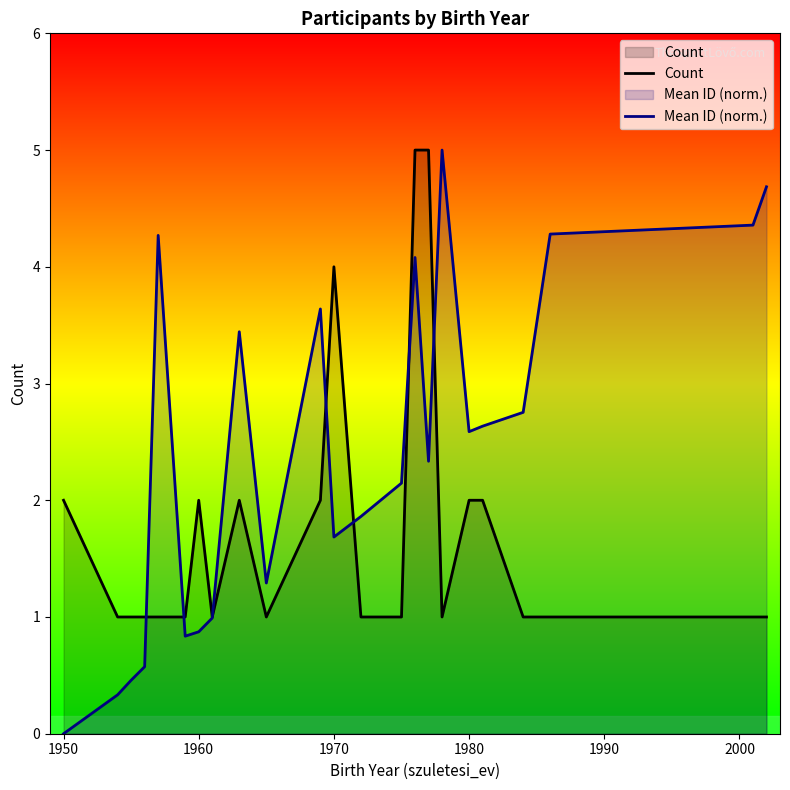

What is the value of the Mean ID (norm.) point at the 15th from the left?

4.1